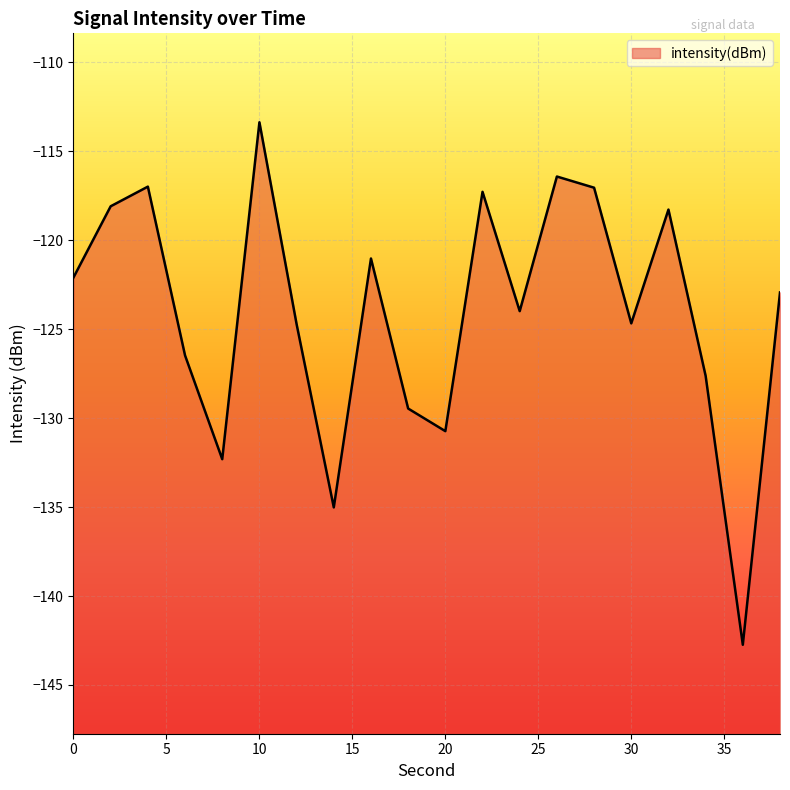

What is the sum of the values at 38 and 12?

-247.7